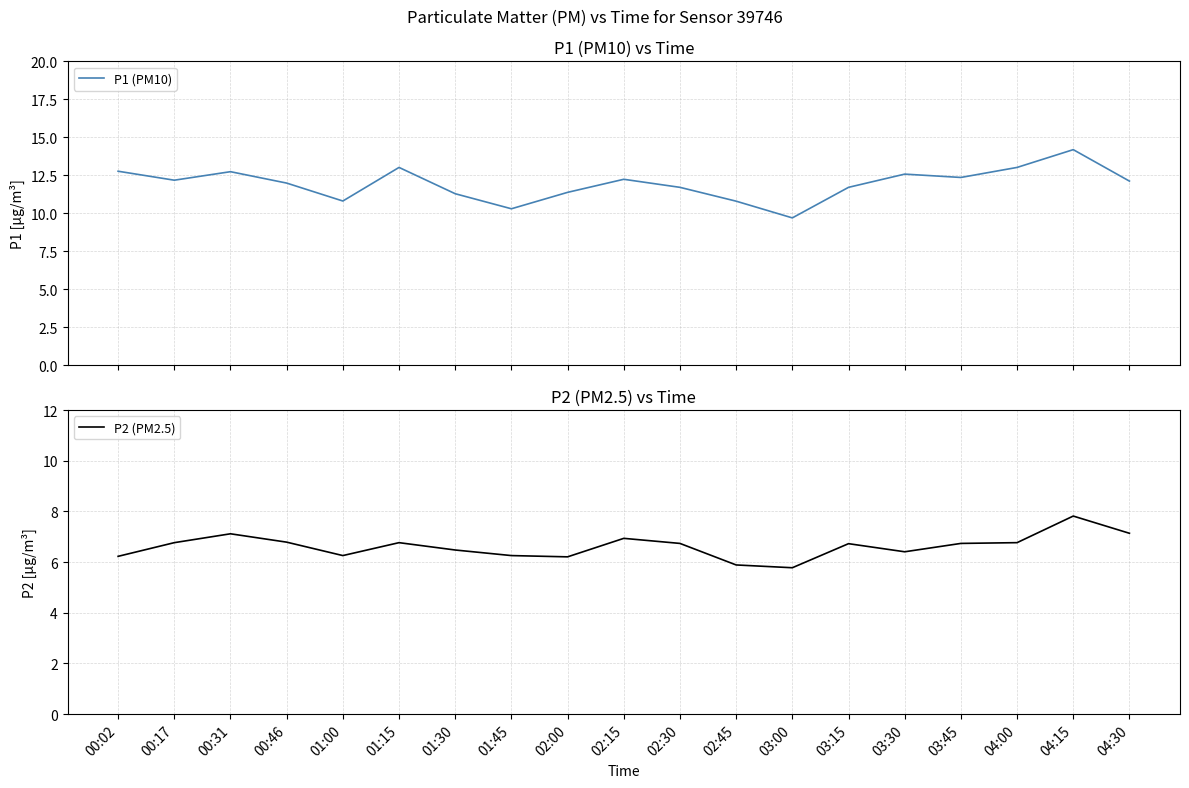

What is the approximate value of P2 (PM2.5) at 02:30?

6.7